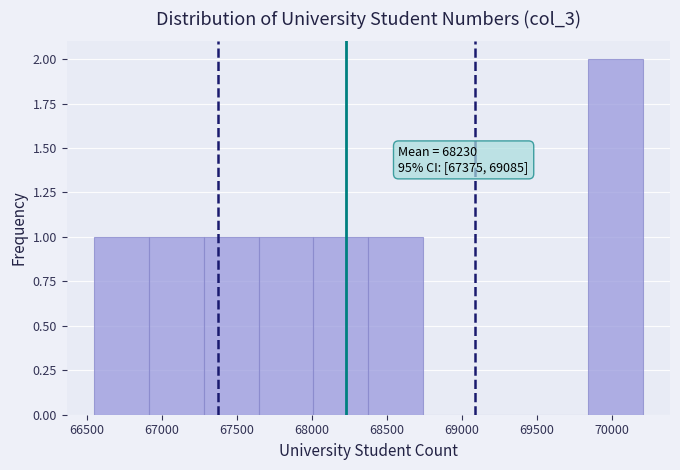

Which range on the x-axis has the tallest bar?

69850 to 70200